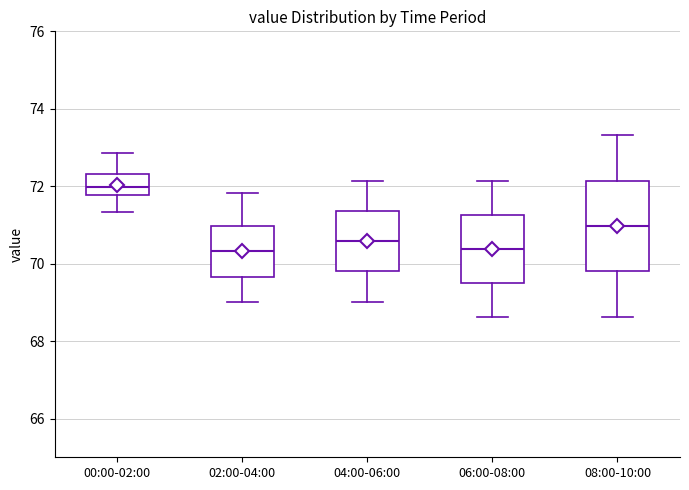

Where is the lower edge of the box for 06:00-08:00 on the y-axis? The values are not printed on the chart, so give them approximately, as read against the axis.

69.6